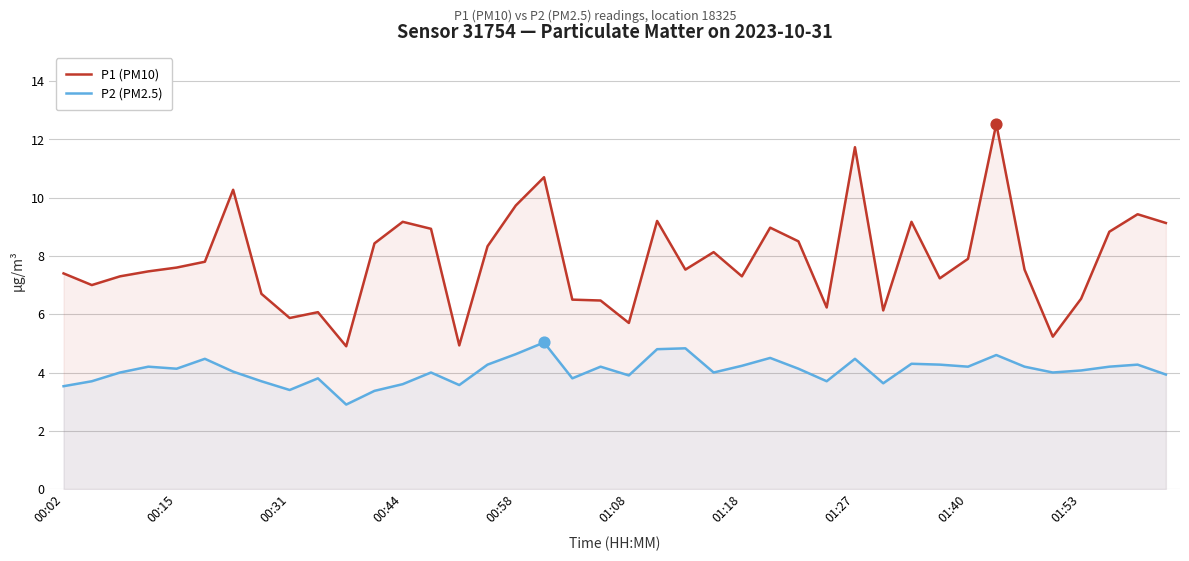

Which series has the widest spread of Y values?

P1 (PM10)